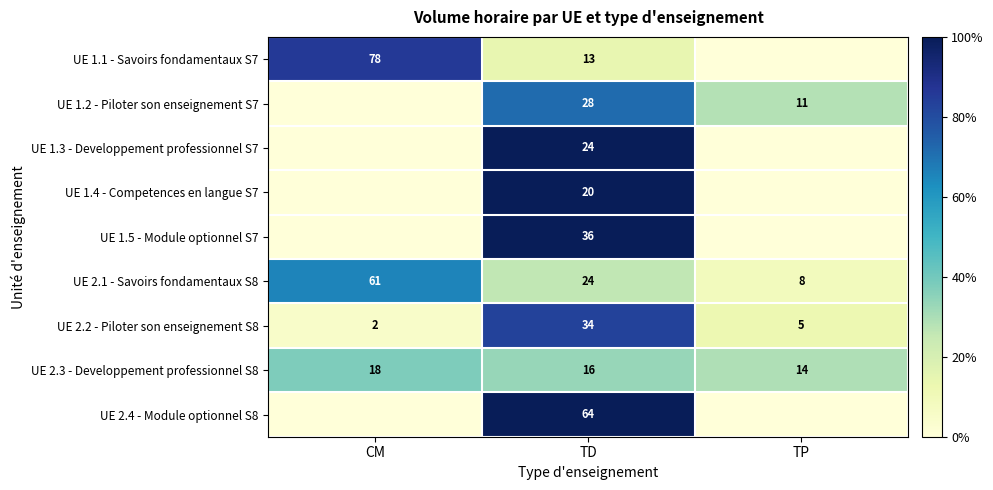

Which category has the lowest value across all series?

TP